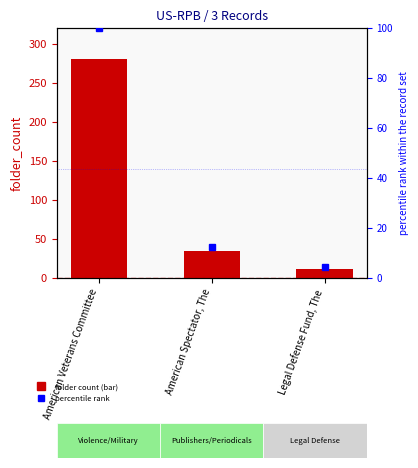

How many data points are less than 35?

1